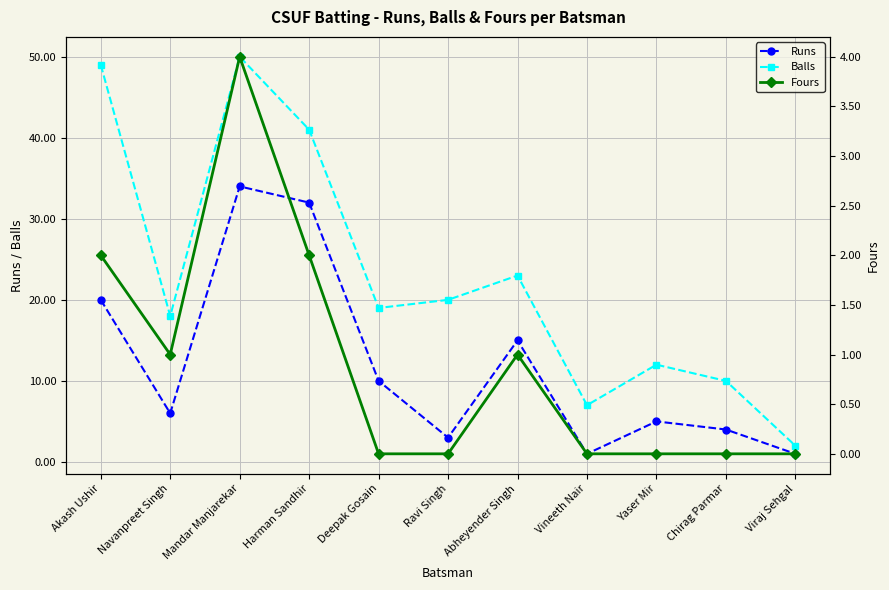

True or false: Runs and Fours cross at least once.

False